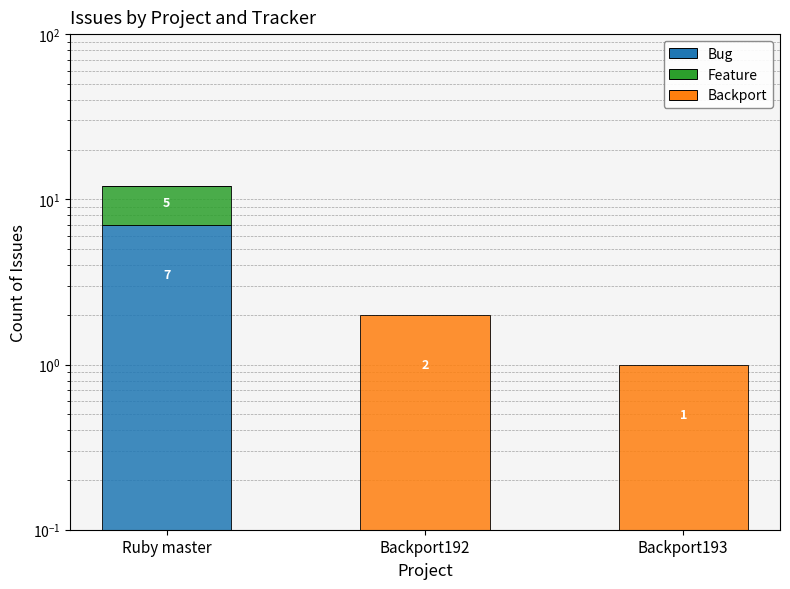

What is the label of the 3rd bar from the right?

Ruby master